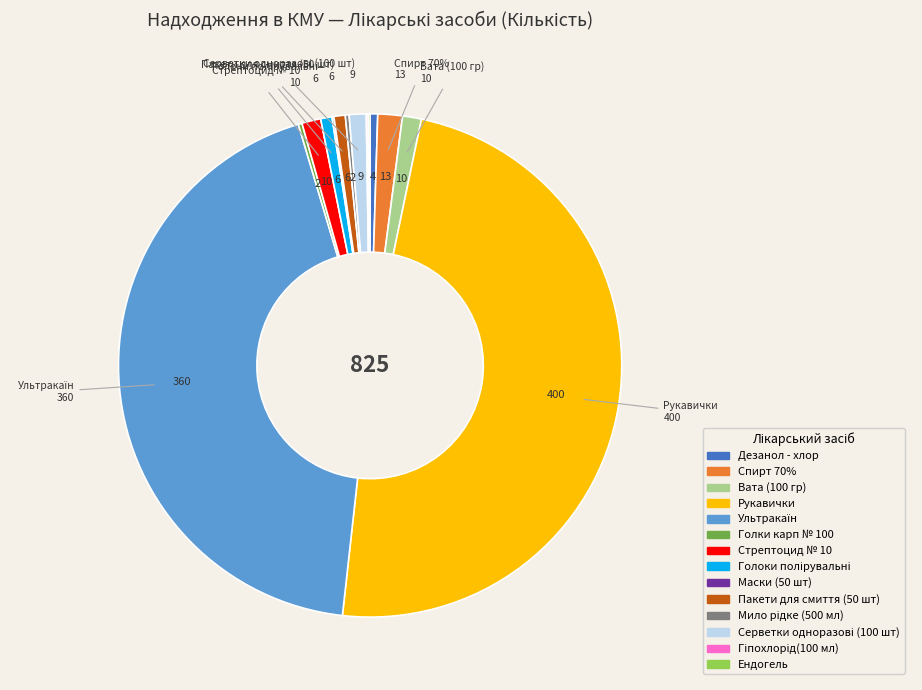

To the nearest percent, what portion does Голоки полірувальні represent?

1%